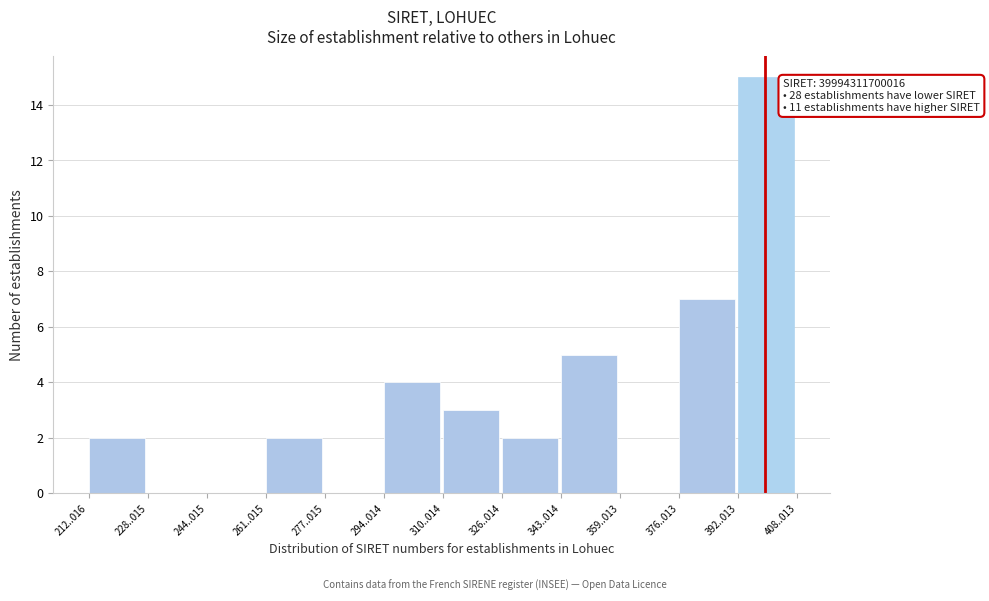

Reading left to right, list all the values displayed in this chart.

212..016=2	228..015=0	244..015=0	261..015=2	277..015=0	294..014=4	310..014=3	326..014=2	343..014=5	359..013=0	376..013=7	392..013=15